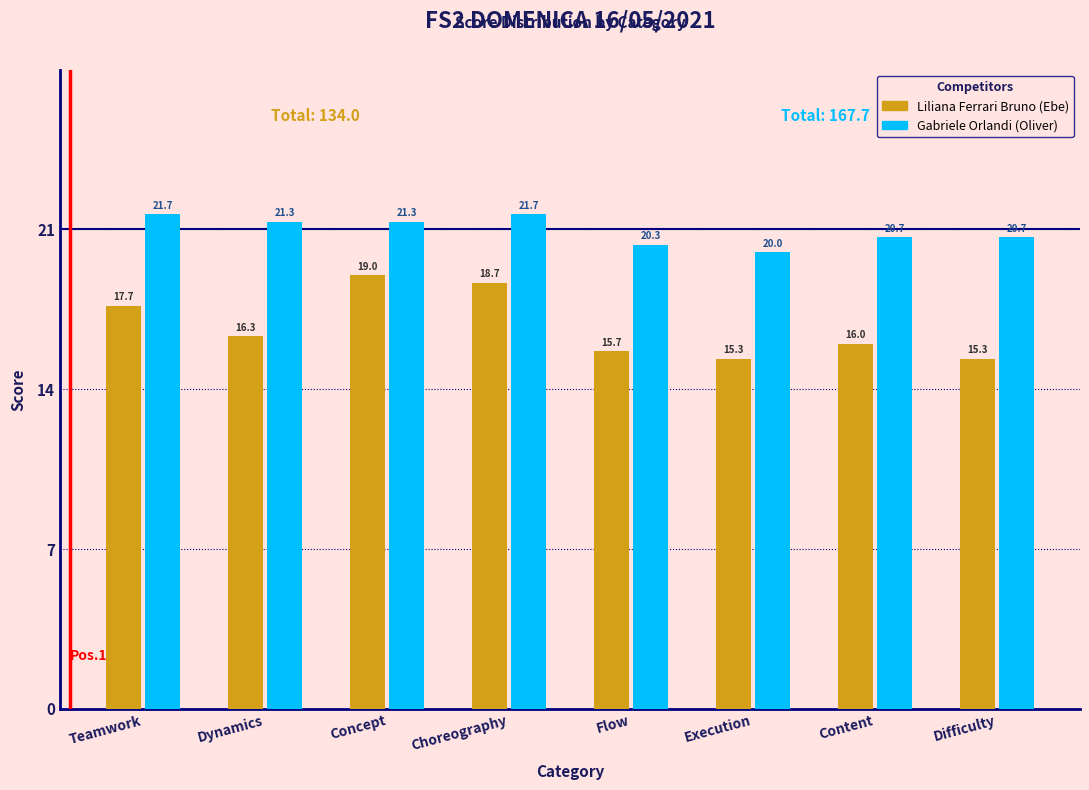

Reading left to right, what are all the values shown in this chart?

Liliana Ferrari Bruno (Ebe): 17.7	16.3	19.0	18.7	15.7	15.3	16.0	15.3
Gabriele Orlandi (Oliver): 21.7	21.3	21.3	21.7	20.3	20.0	20.7	20.7